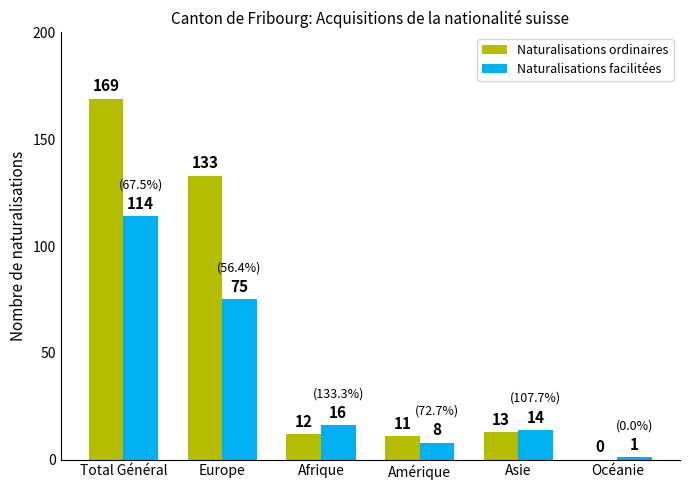

What is the maximum value shown in the chart?

169